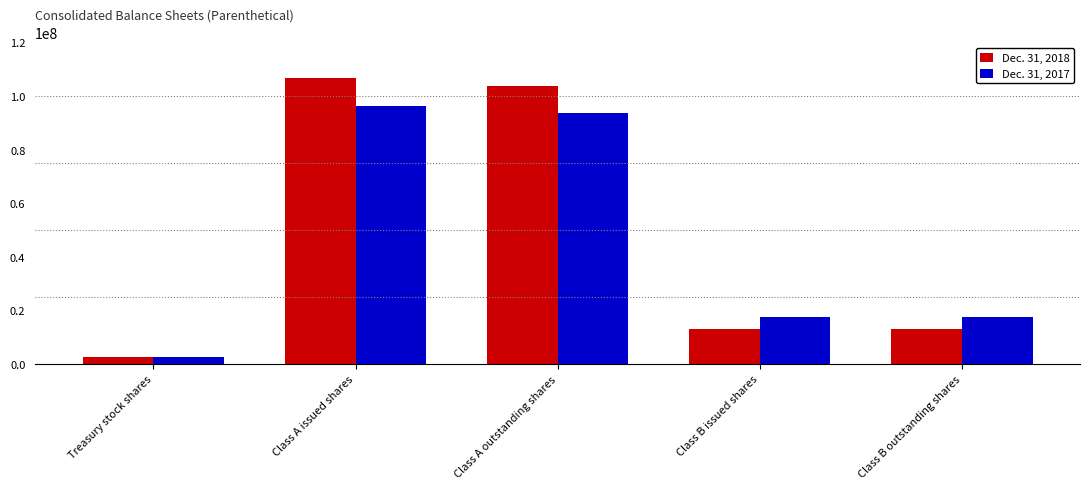

How many bars are there in total?

10